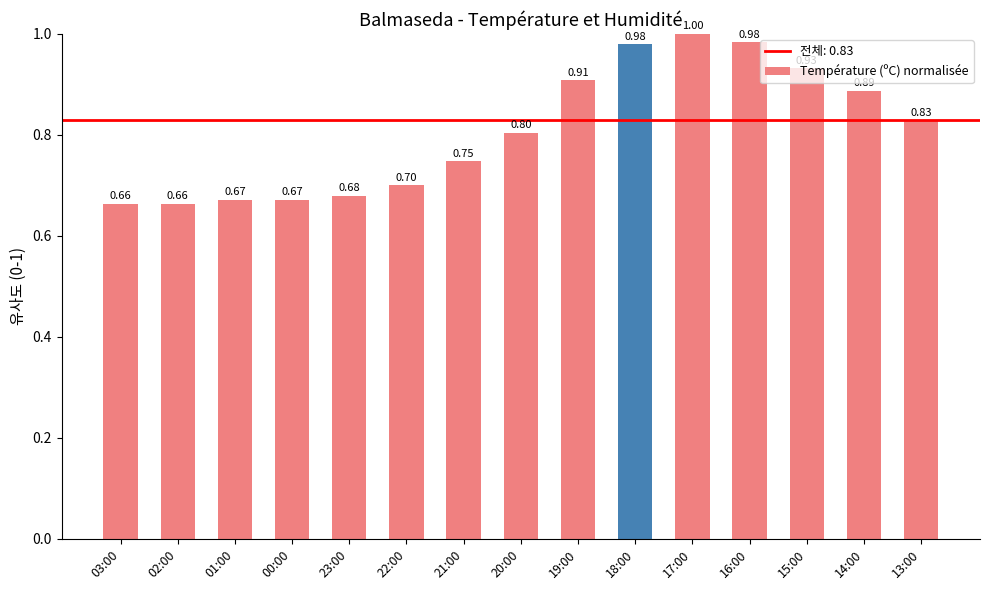

What is the change in value from 01:00 to 19:00?

+0.2